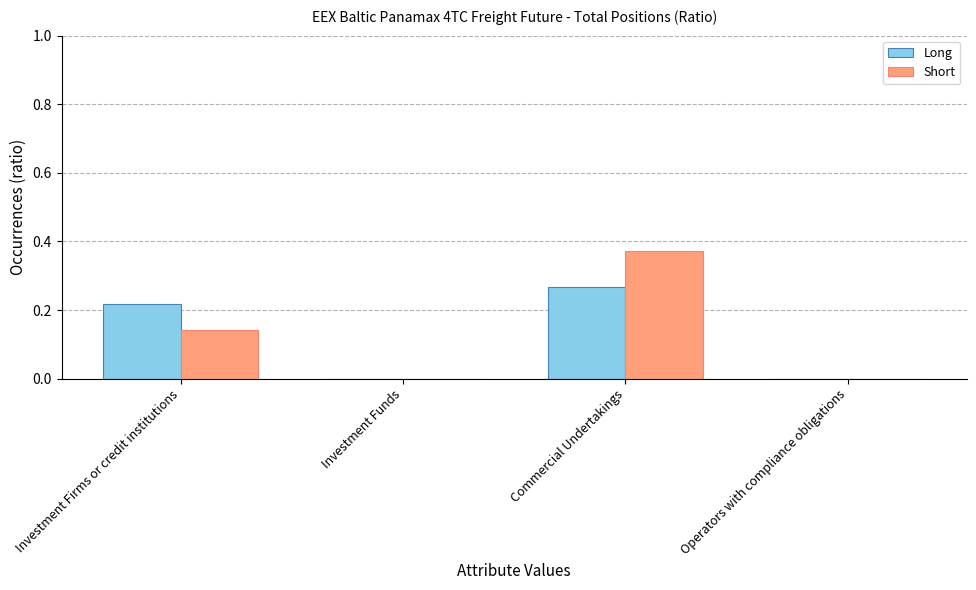

Is the value of Long at Investment Firms or credit institutions greater than the value of Short at Investment Firms or credit institutions?

Yes